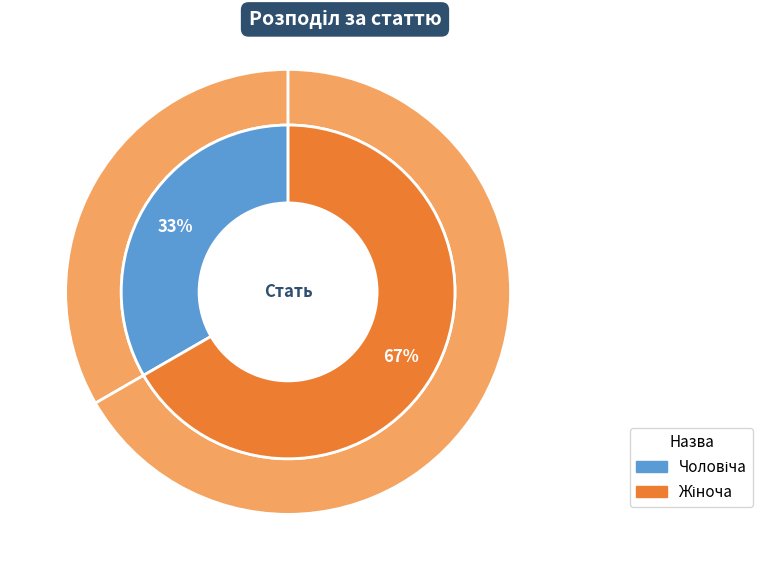

Do Чоловіча and Жіноча together represent more than half of the pie?

Yes